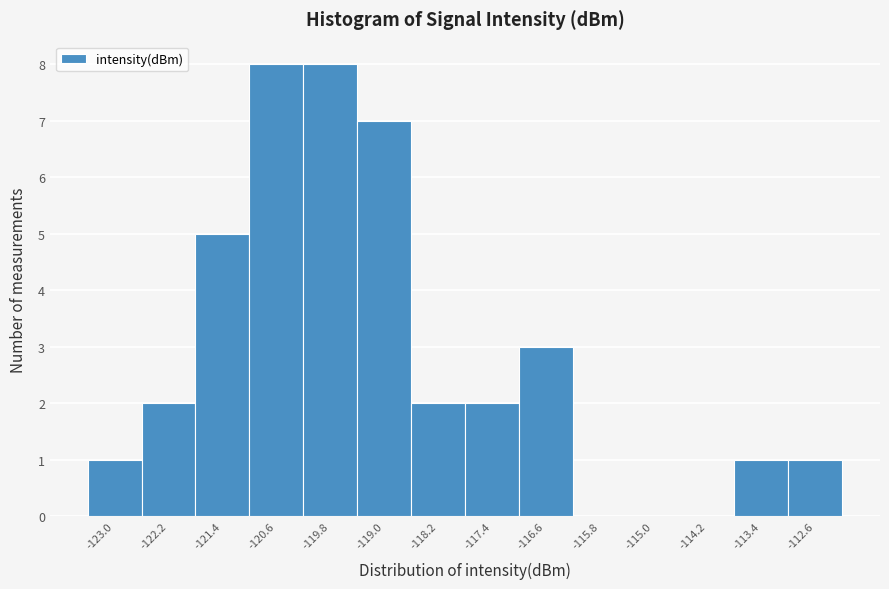

How tall is the bar that spans -119.4 to -118.6 on the x-axis? Neither the bar edges nor the heights are printed on the chart, so give them approximately, as read against the axes.

7